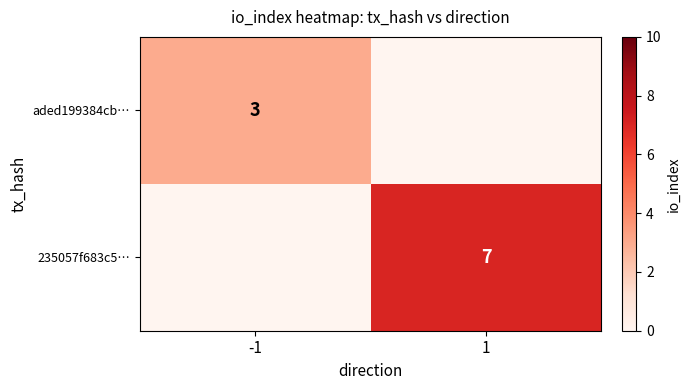

Which category has the lowest value across all series?

1